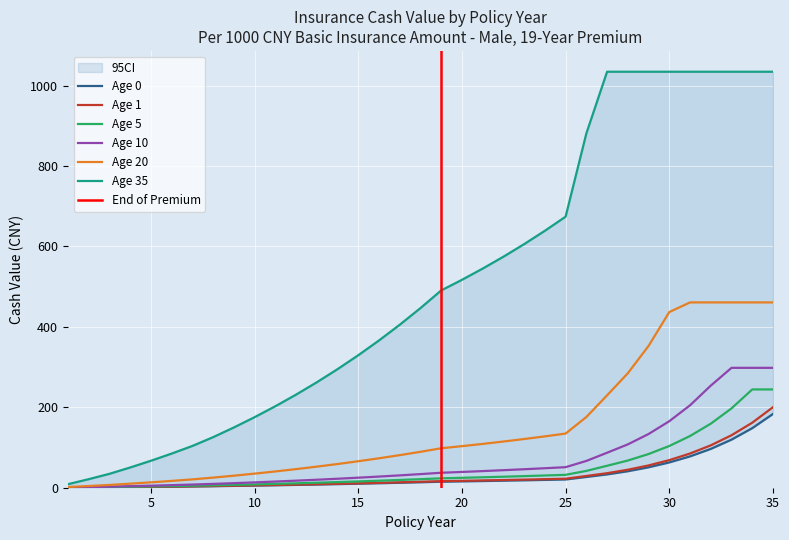

How many lines are shown in the chart?

6